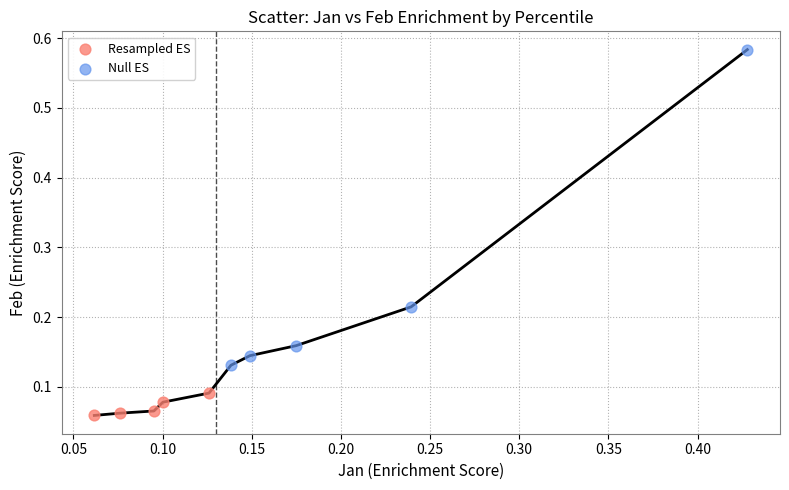

Which series reaches the minimum Y coordinate?

Resampled ES